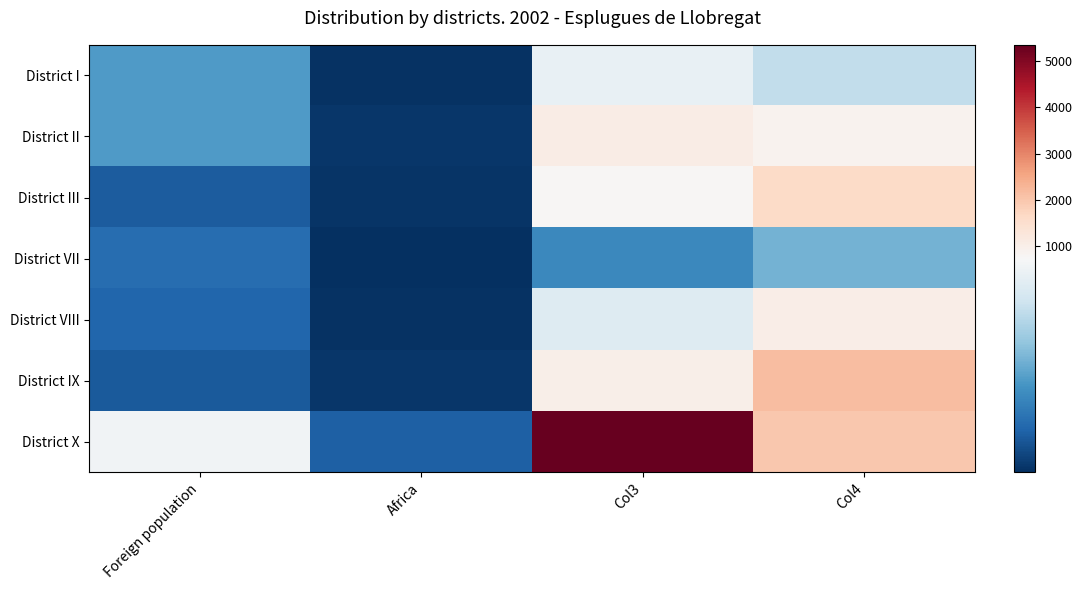

Reading left to right, extract all data points from this chart.

District I: Foreign population=323	Africa=18	Col3=682	Col4=557
District II: Foreign population=327	Africa=29	Col3=1098	Col4=887
District III: Foreign population=131	Africa=21	Col3=795	Col4=1603
District VII: Foreign population=179	Africa=7	Col3=265	Col4=391
District VIII: Foreign population=161	Africa=17	Col3=644	Col4=1056
District IX: Foreign population=126	Africa=27	Col3=1023	Col4=2143
District X: Foreign population=712	Africa=141	Col3=5341	Col4=1980